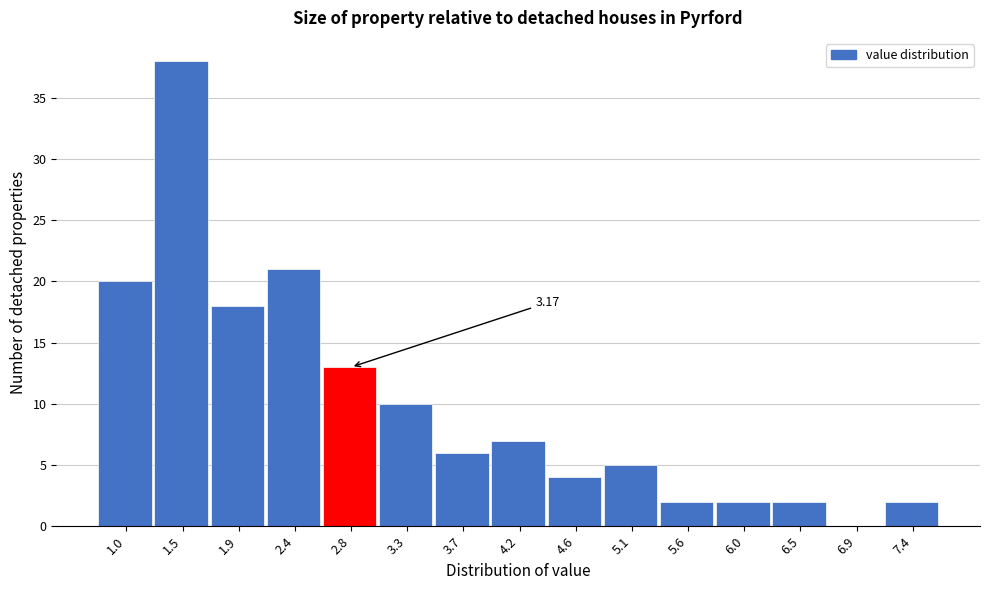

What is the sum of all values?

150